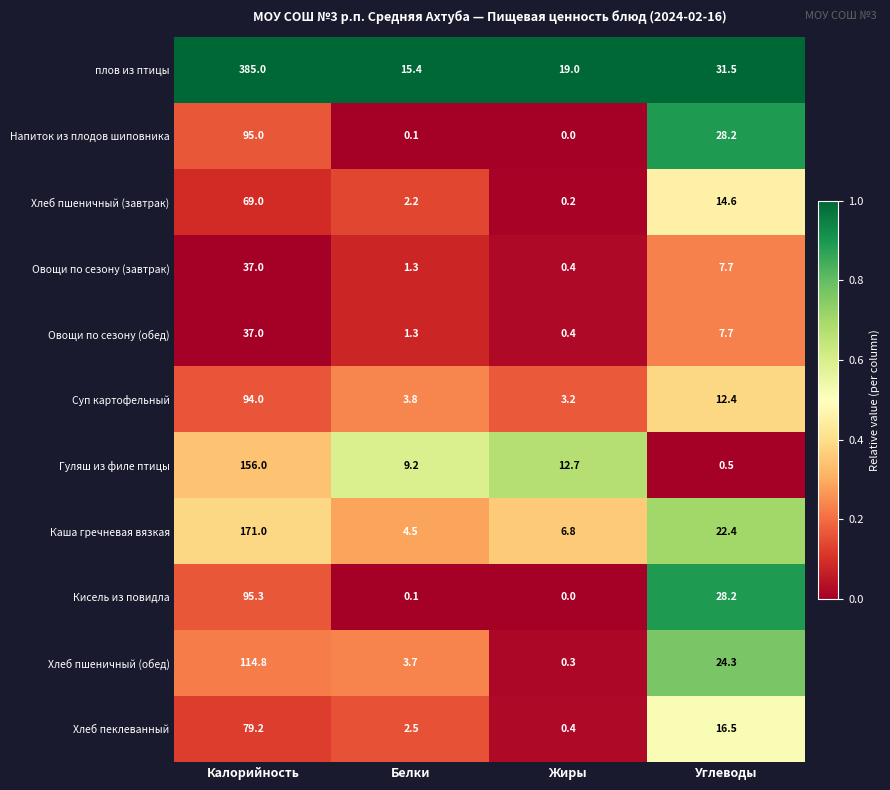

What is the difference between the Овощи по сезону (завтрак) values at Углеводы and Жиры?

7.3